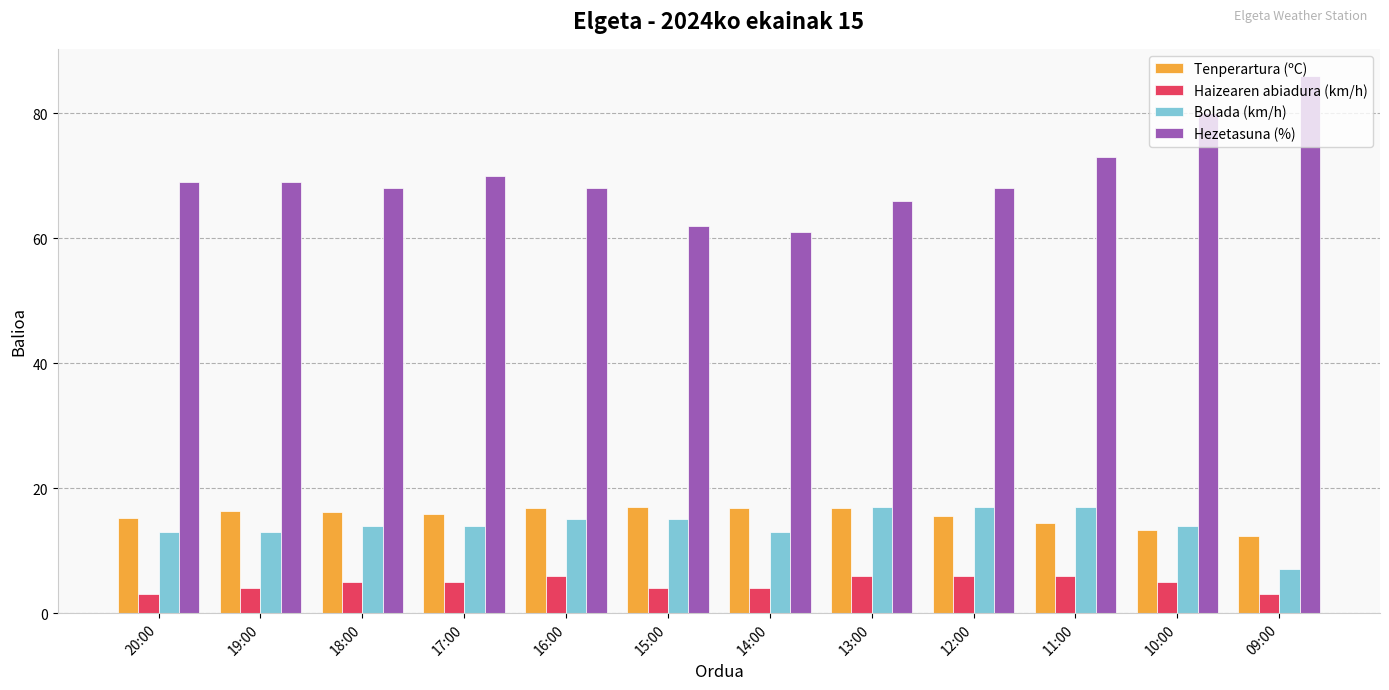

What is the minimum value for Bolada (km/h)?

7.0